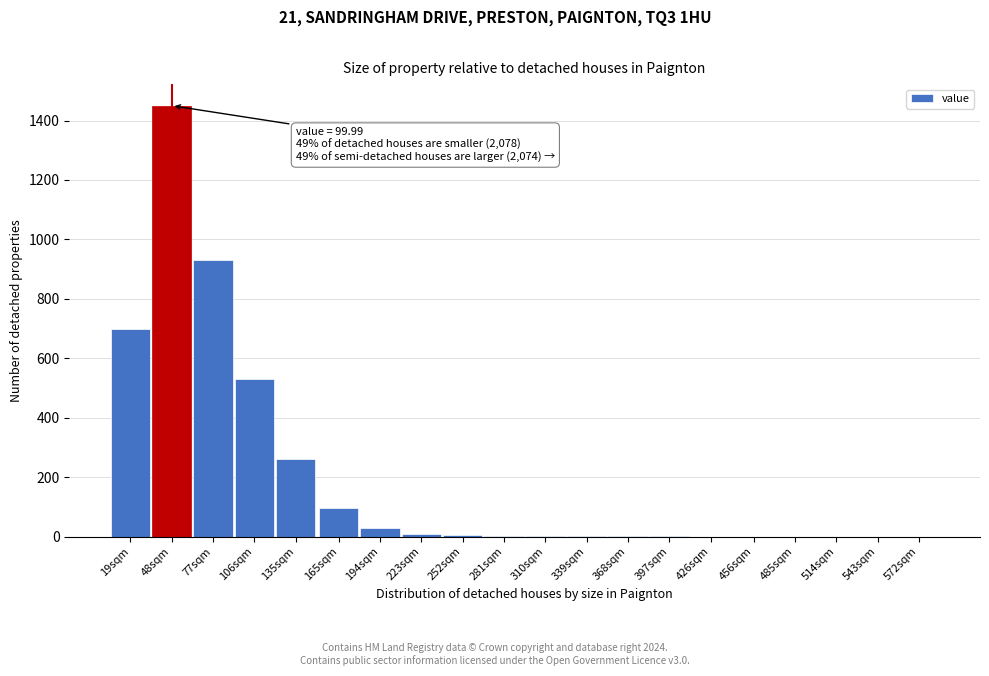

What is the sum of the values at 135sqm and 165sqm?

355